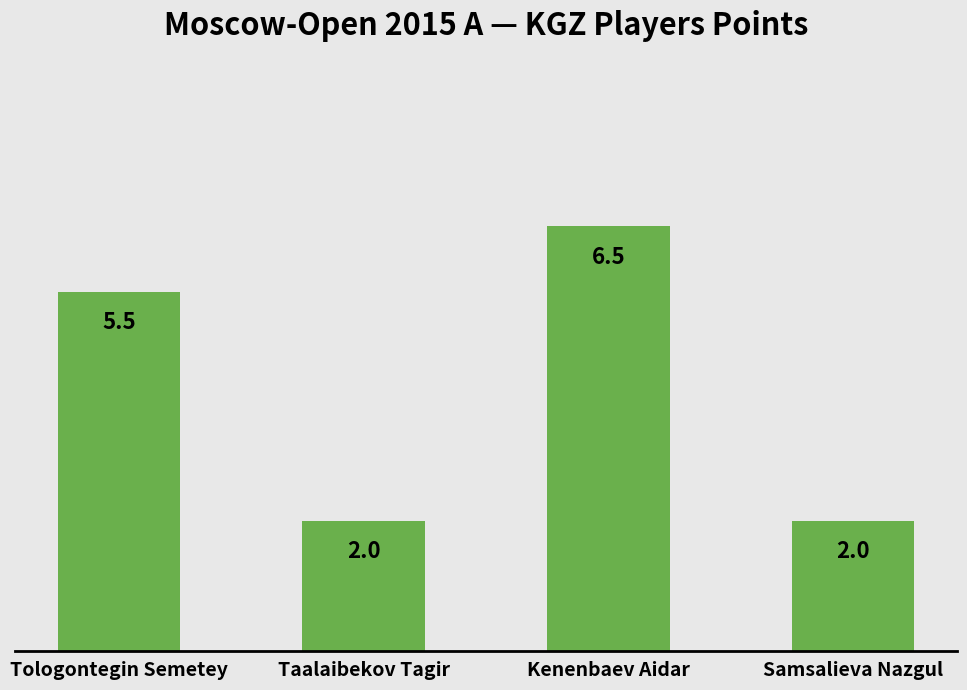

Where does the data first go above 5?

Tologontegin Semetey